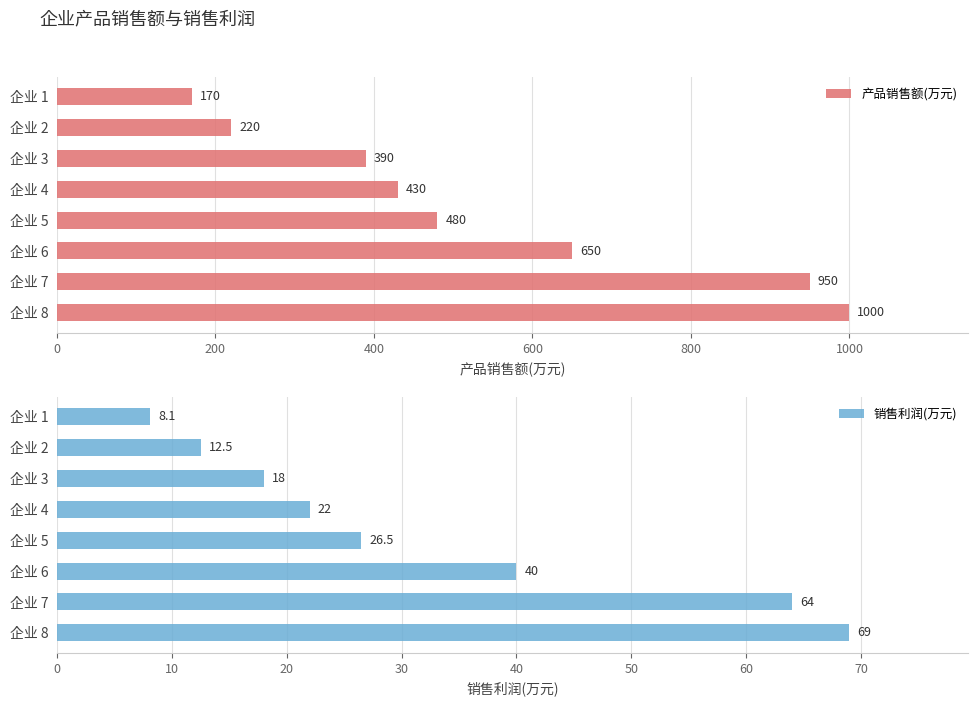

What is the sum of the 销售利润(万元) values at 企业 1 and 企业 8?

77.1